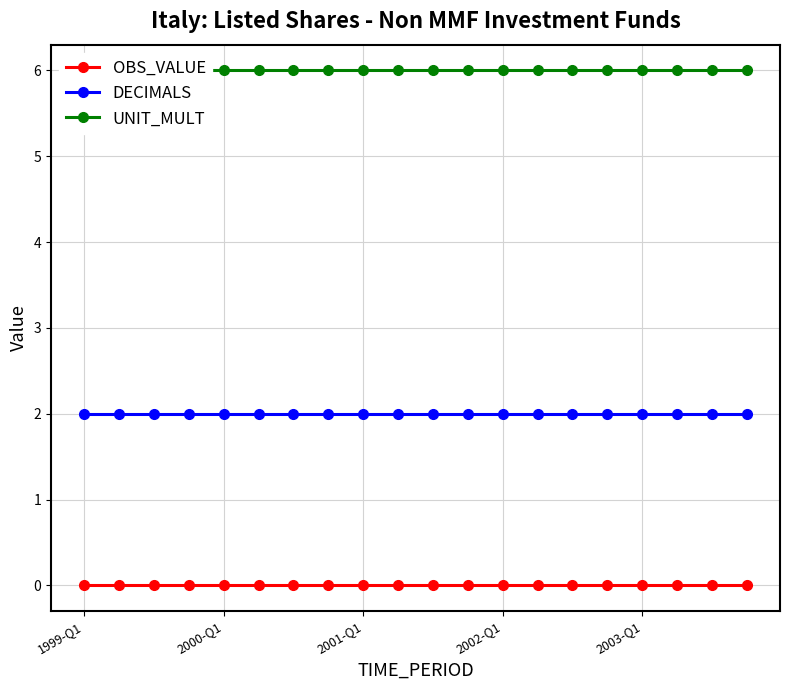

At how many categories does at least one series exceed 1?

20